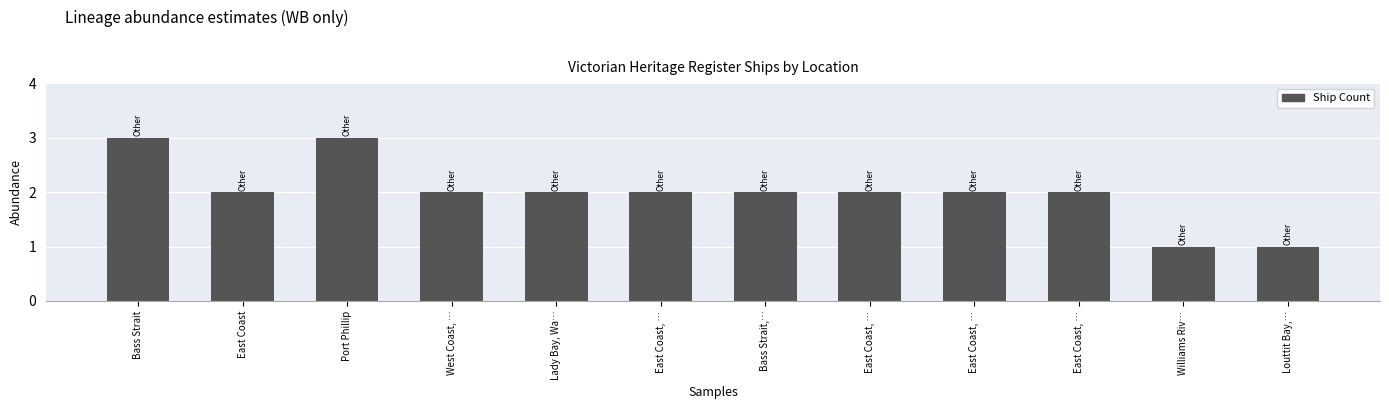

Count the number of categories in the chart.

12